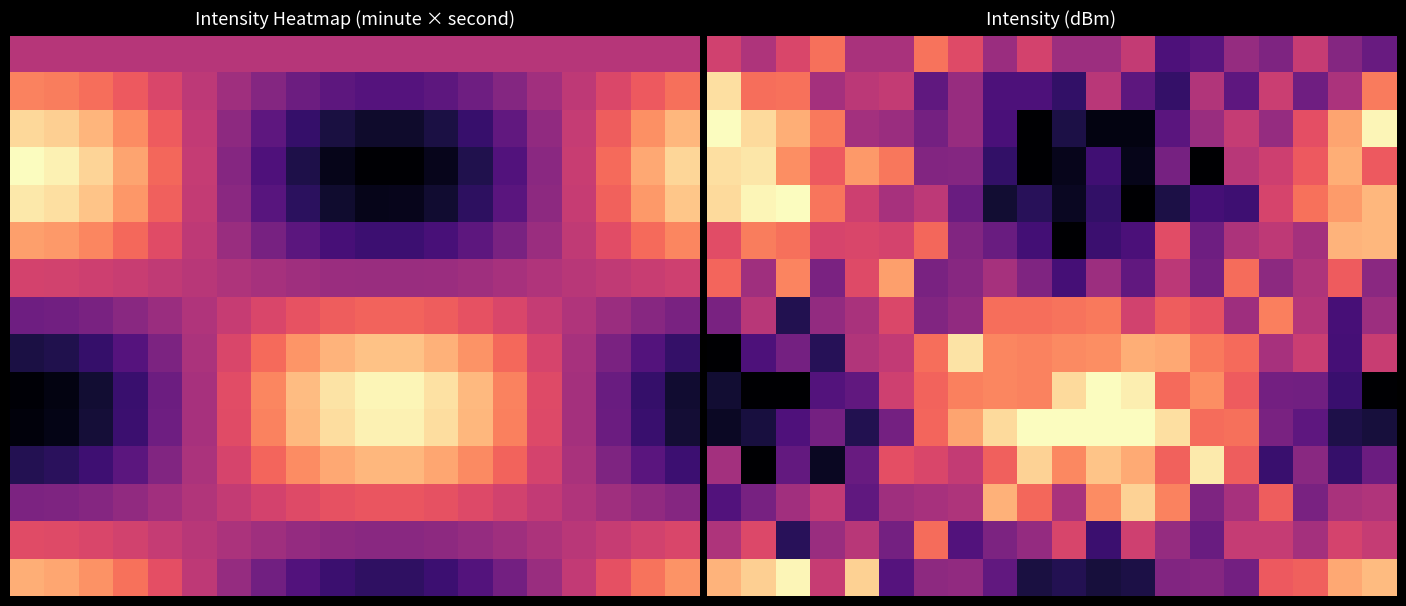

How many categories are shown in the chart?

20